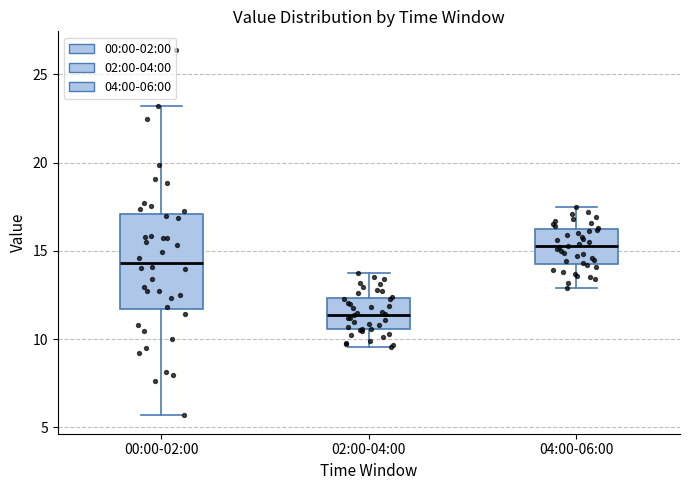

Reading left to right, read every box against the y-axis: the position of its median line, the range the box covers, and the ends of its whiskers. The values are not printed on the chart, so give them approximately, as read against the axis.

00:00-02:00: median 14.5, box 11.5 to 17.0, whiskers 5.5 to 23.0
02:00-04:00: median 11.5, box 10.5 to 12.5, whiskers 9.5 to 14.0
04:00-06:00: median 15.5, box 14.5 to 16.0, whiskers 13.0 to 17.5